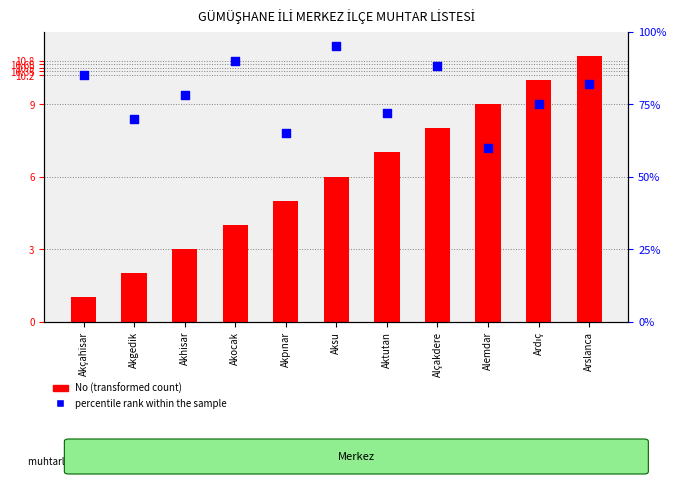

At how many categories does at least one series exceed 28?

11